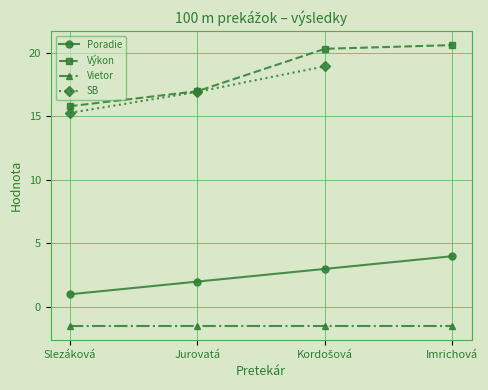

Does the chart have visible grid lines?

Yes